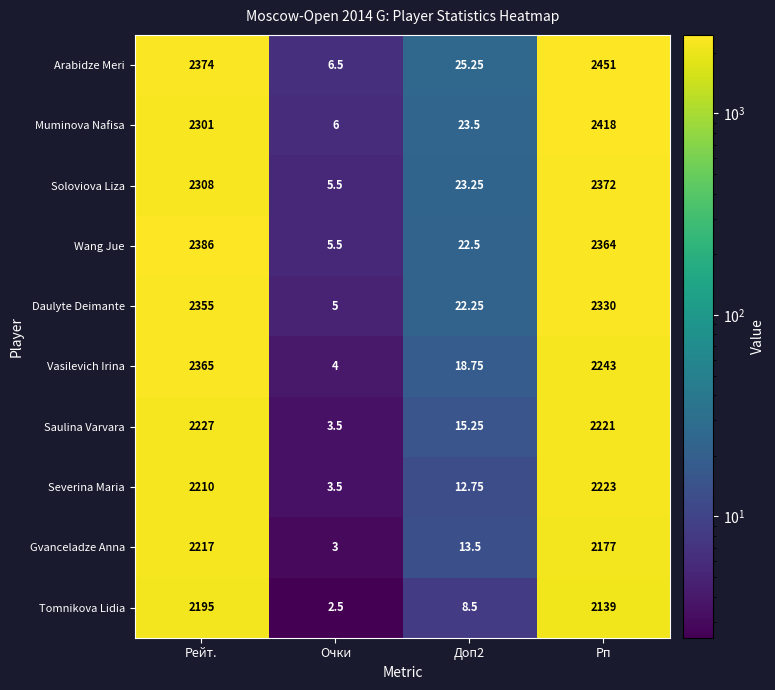

How many distinct data groups are displayed?

10